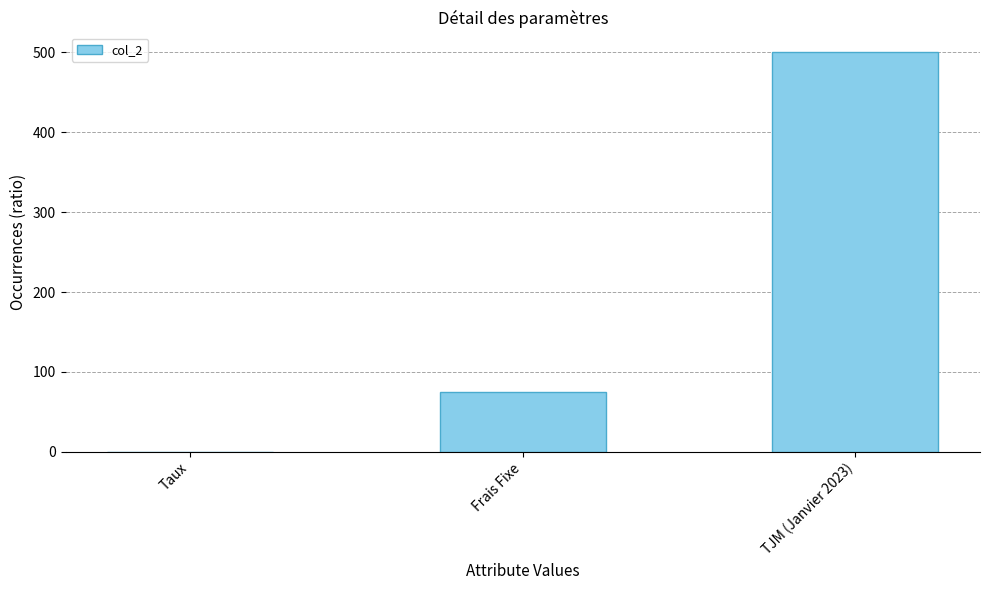

Which label corresponds to the largest value in the chart?

TJM (Janvier 2023)